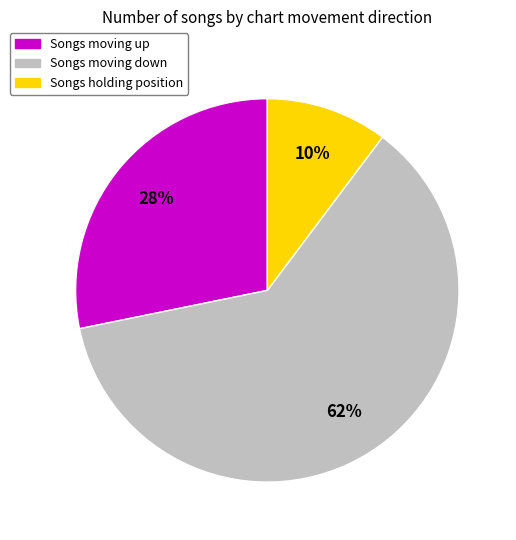

Do Songs moving down and Songs holding position together represent more than half of the pie?

Yes